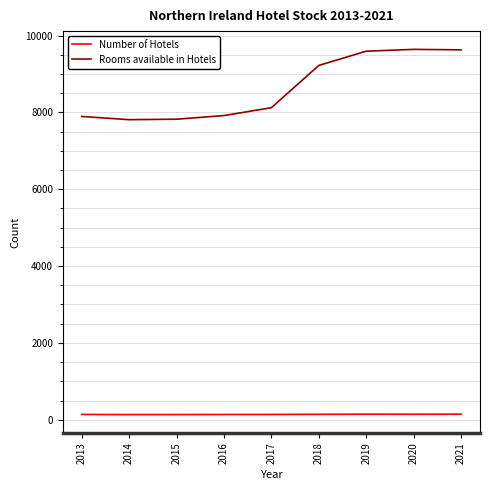

True or false: Rooms available in Hotels and Number of Hotels cross at least once.

False